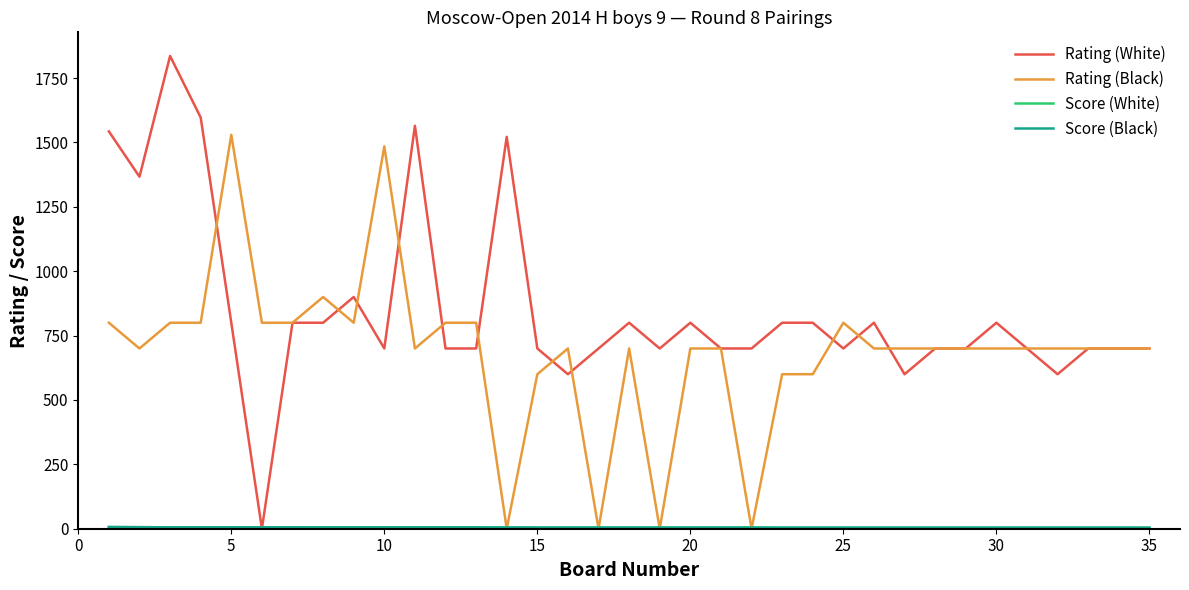

What is the greatest value displayed?

1836.0